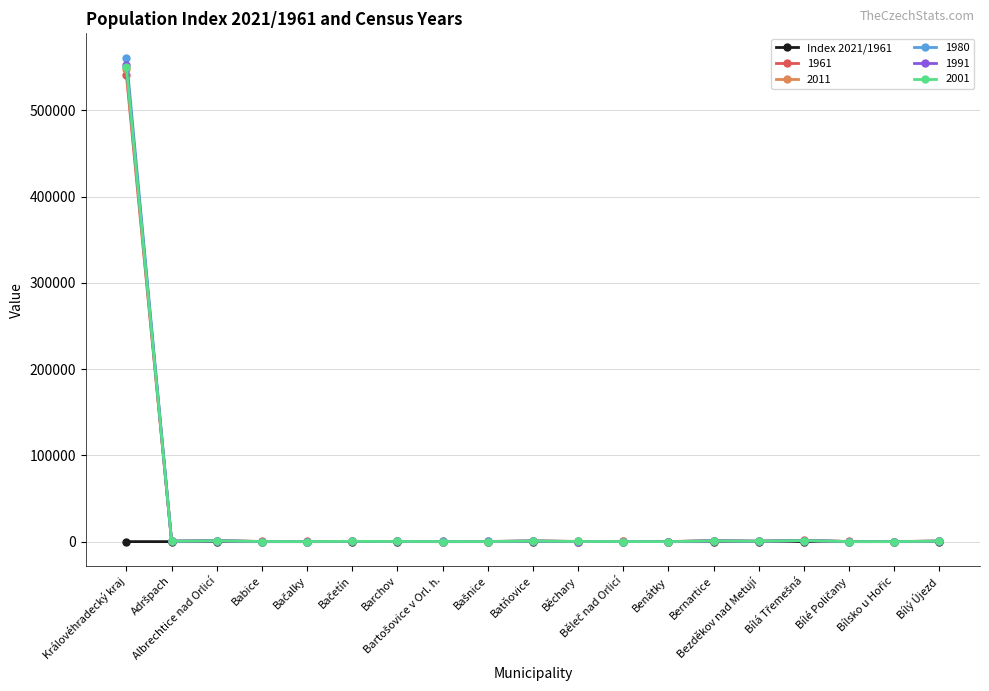

True or false: 2001 has more than 1 points higher than both neighbors.

True